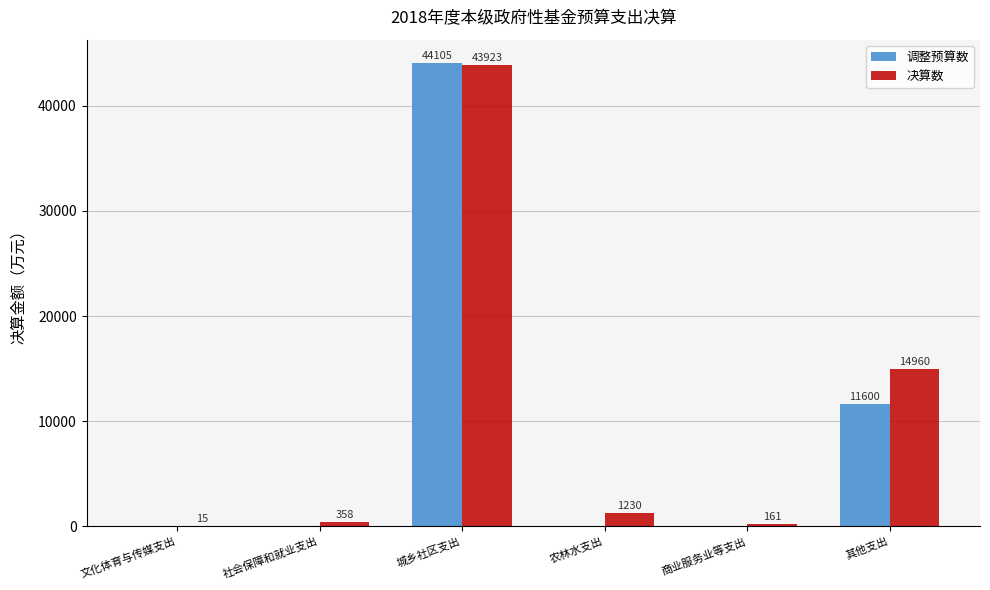

Which series changed the most between 社会保障和就业支出 and 其他支出?

决算数